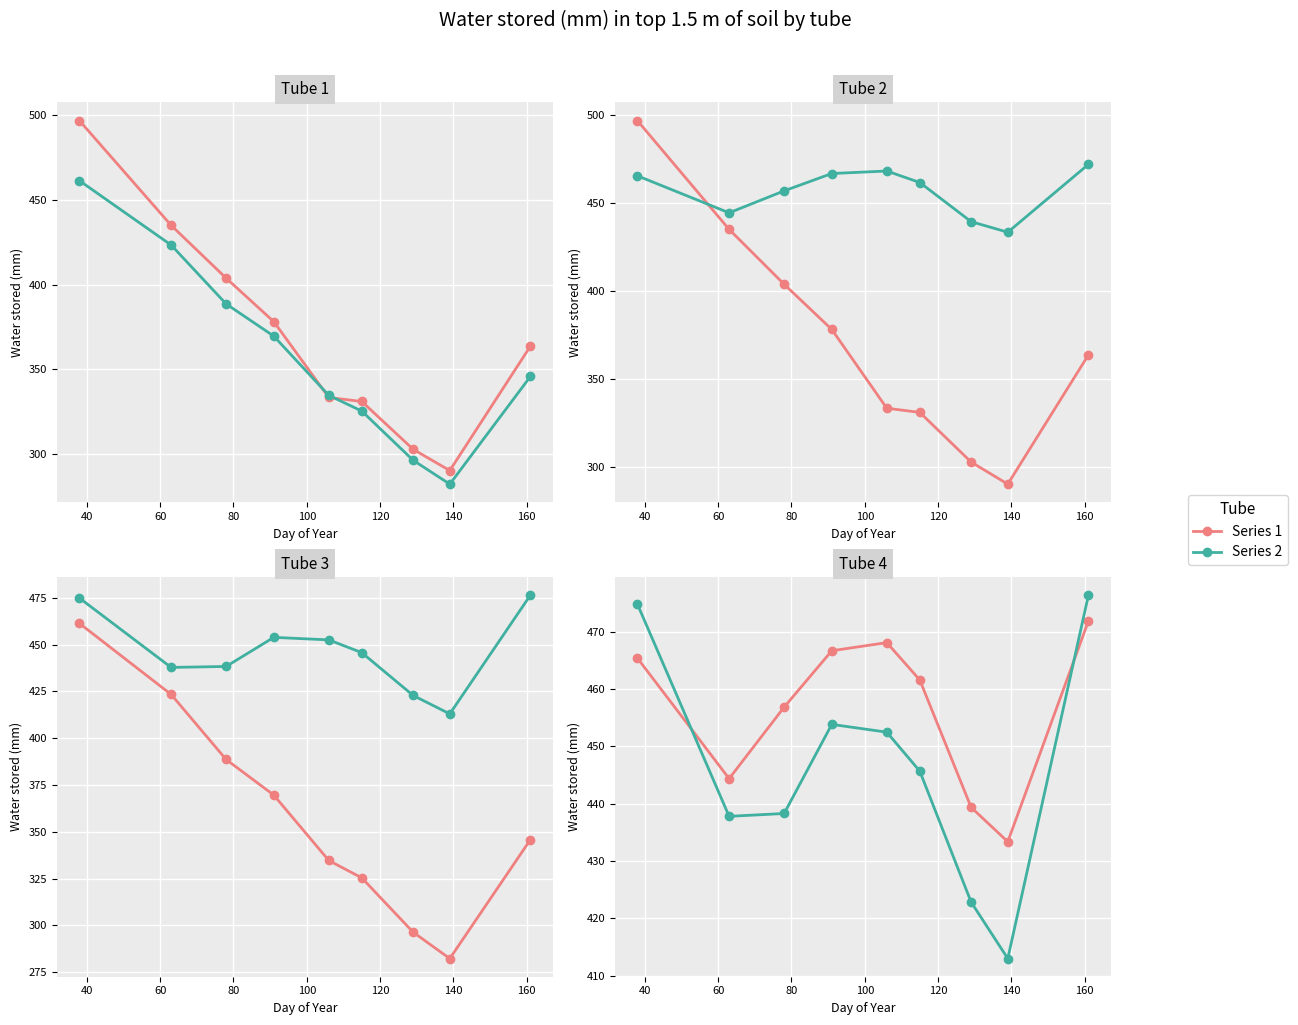

How many values in the Tube 2 series are below 345?

4